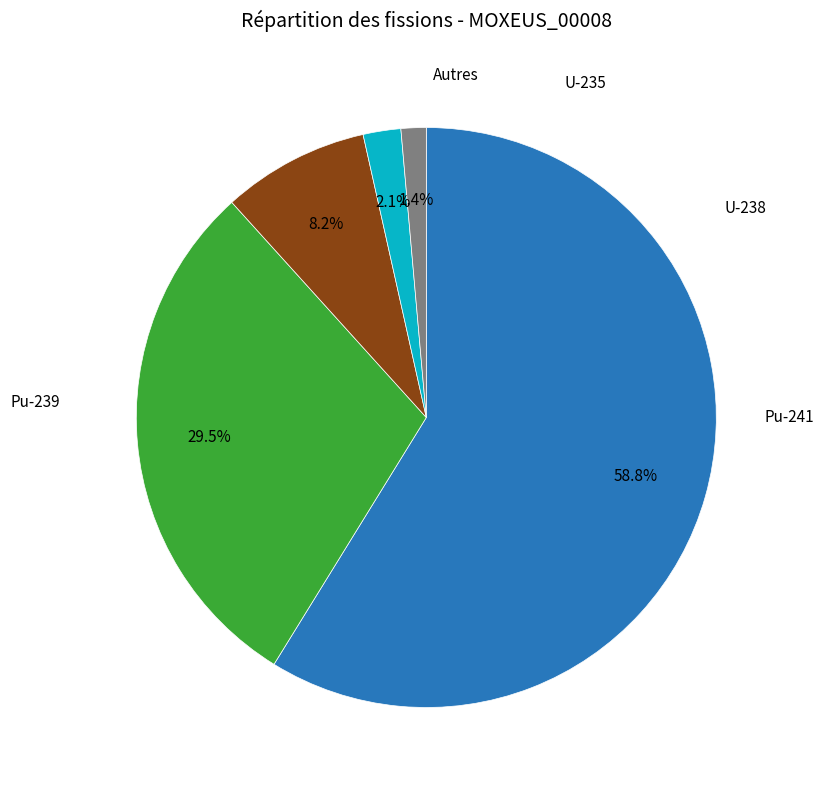

Is there a majority slice in this chart?

Yes